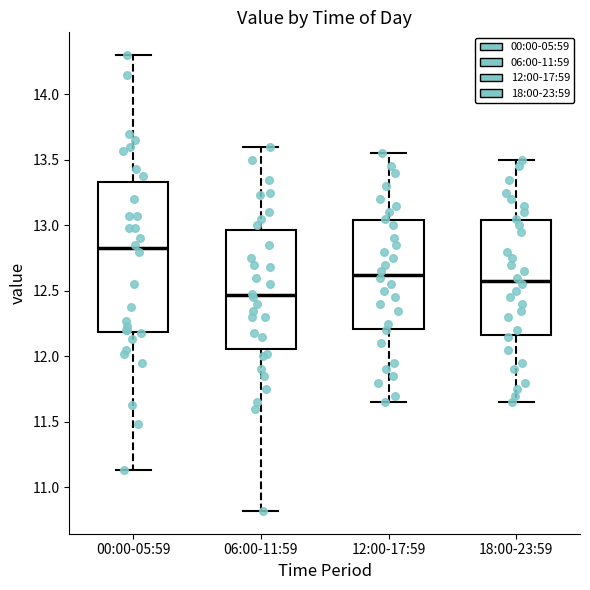

Reading left to right, transcribe this box plot: for each box, give where its median line is, the range the box spans, and where its two whiskers end, as read against the y-axis. The values are not printed on the chart, so give them approximately, as read against the axis.

00:00-05:59: median 12.85, box 12.20 to 13.35, whiskers 11.15 to 14.30
06:00-11:59: median 12.45, box 12.05 to 12.95, whiskers 10.80 to 13.60
12:00-17:59: median 12.65, box 12.20 to 13.05, whiskers 11.65 to 13.55
18:00-23:59: median 12.60, box 12.15 to 13.05, whiskers 11.65 to 13.50